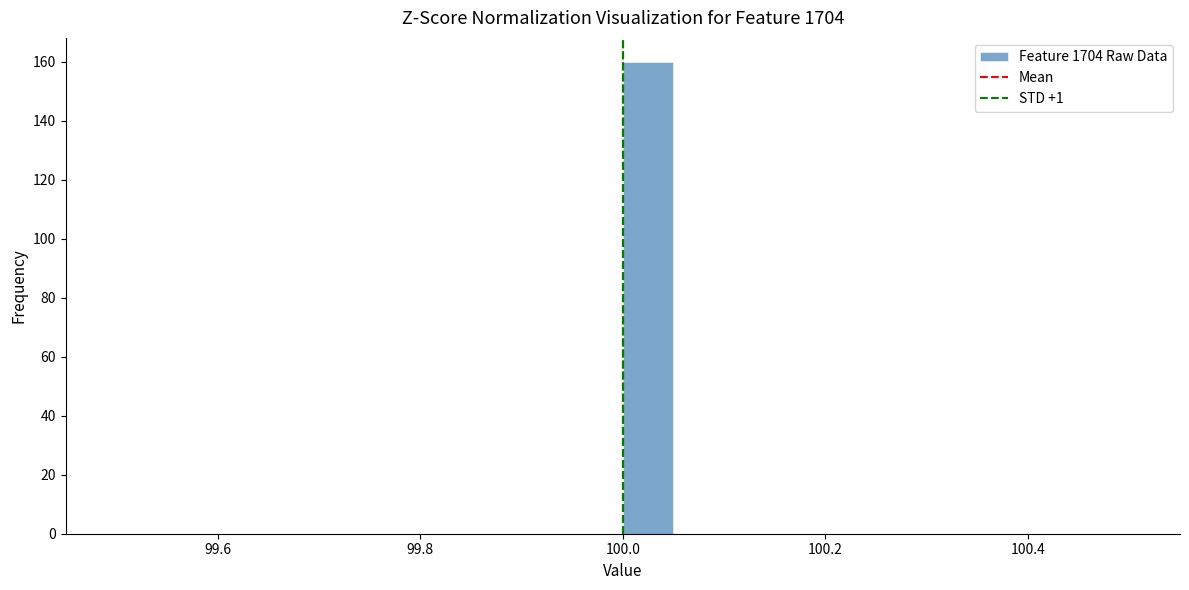

Around what value on the x-axis is the tallest bar? Give the approximate position of its centre, as read against the axis.

100.02